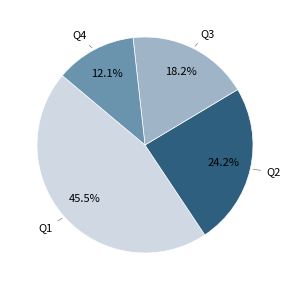

Does any single category account for the majority?

No